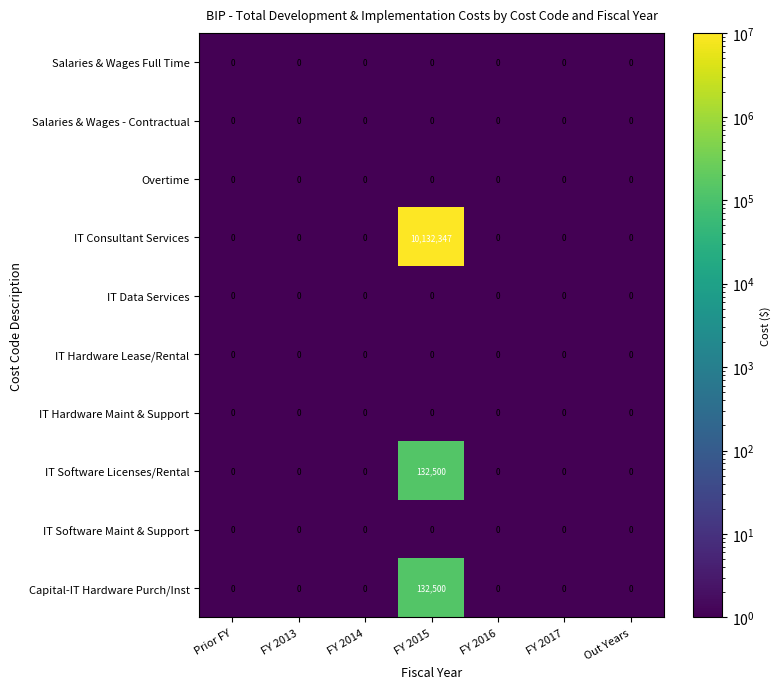

Count the number of categories in the chart.

7